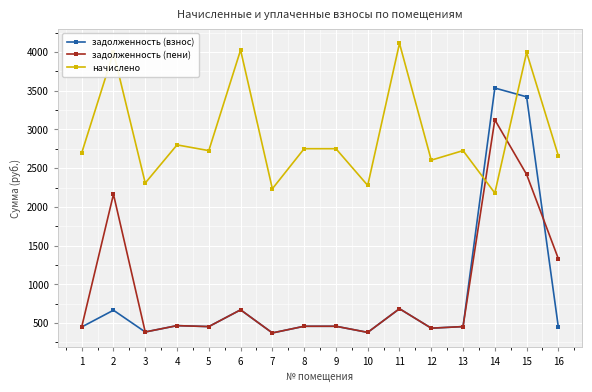

What is the average value of the задолженность (пени) series?

919.2